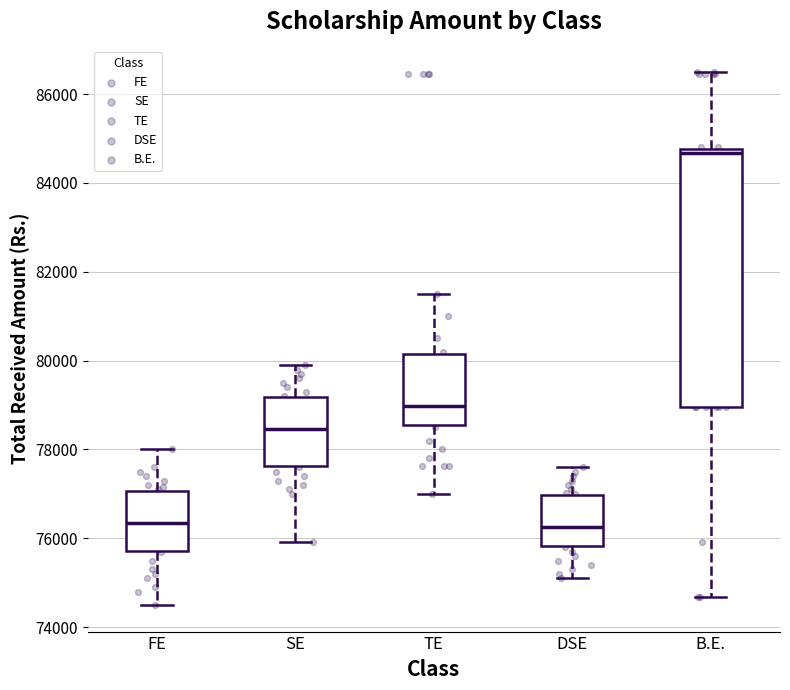

Reading left to right, read every box against the y-axis: the position of its median line, the range the box covers, and the ends of its whiskers. The values are not printed on the chart, so give them approximately, as read against the axis.

FE: median 76400, box 75800 to 77000, whiskers 74600 to 78000
SE: median 78400, box 77600 to 79200, whiskers 76000 to 80000
TE: median 79000, box 78600 to 80200, whiskers 77000 to 81600
DSE: median 76200, box 75800 to 77000, whiskers 75200 to 77600
B.E.: median 84600, box 79000 to 84800, whiskers 74600 to 86400